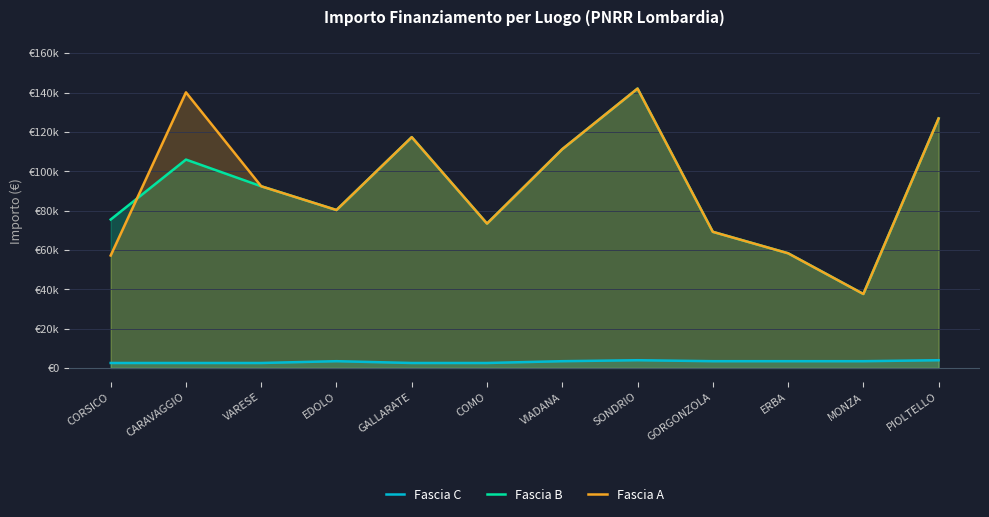

What are all the series names shown in the legend?

Fascia C, Fascia B, Fascia A